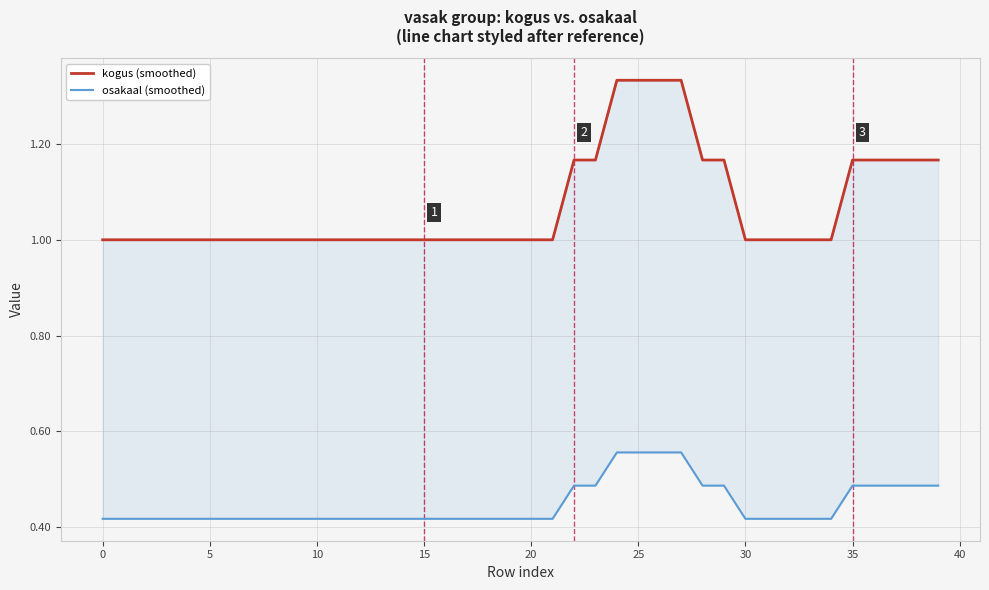

Is this an area chart (filled region under the line)?

No